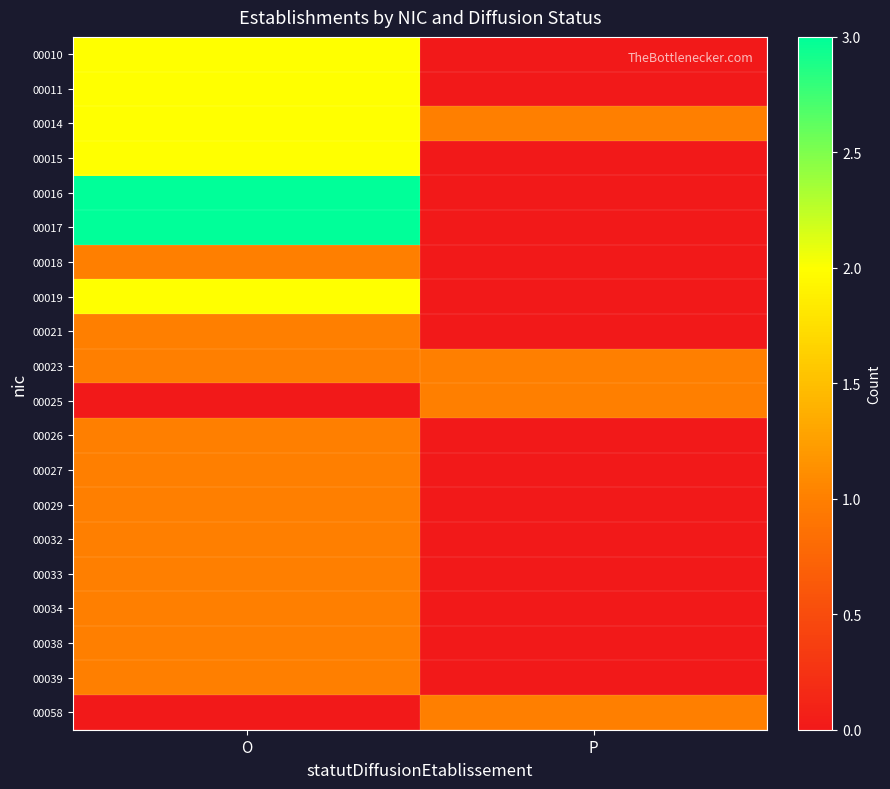

Between O and P, which is larger?

O